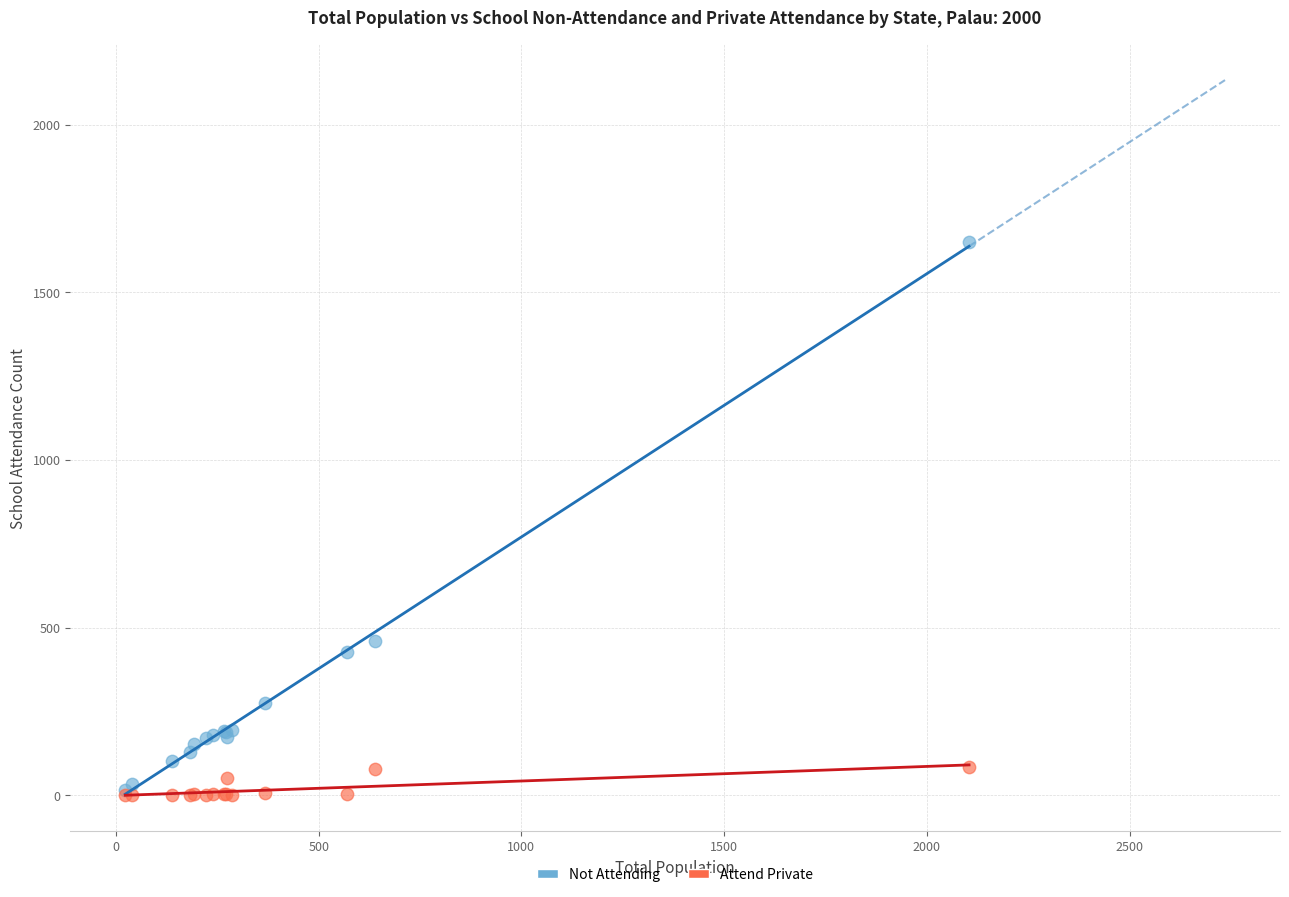

Which series has the widest spread of Y values?

Not Attending